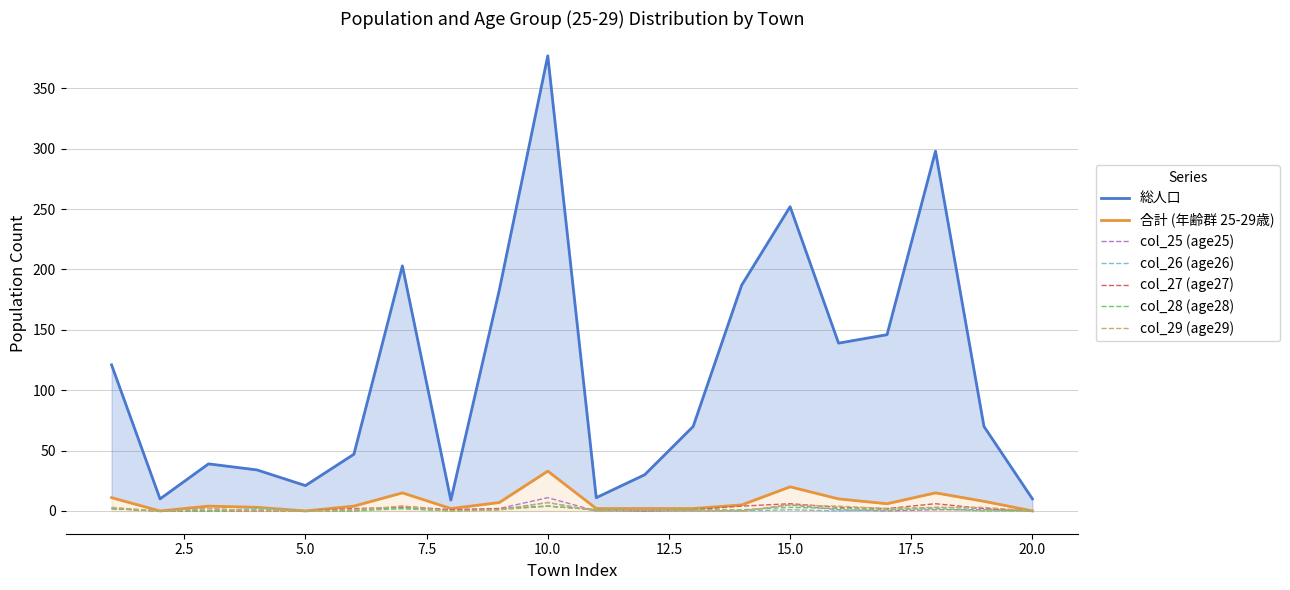

Does the chart display data point markers on the line(s)?

No